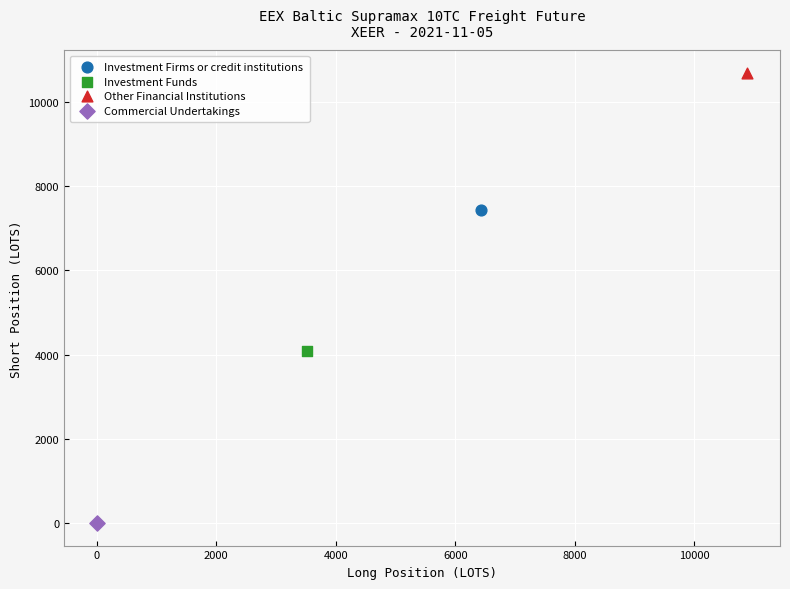

What are all the series names shown in the legend?

Investment Firms or credit institutions, Investment Funds, Other Financial Institutions, Commercial Undertakings